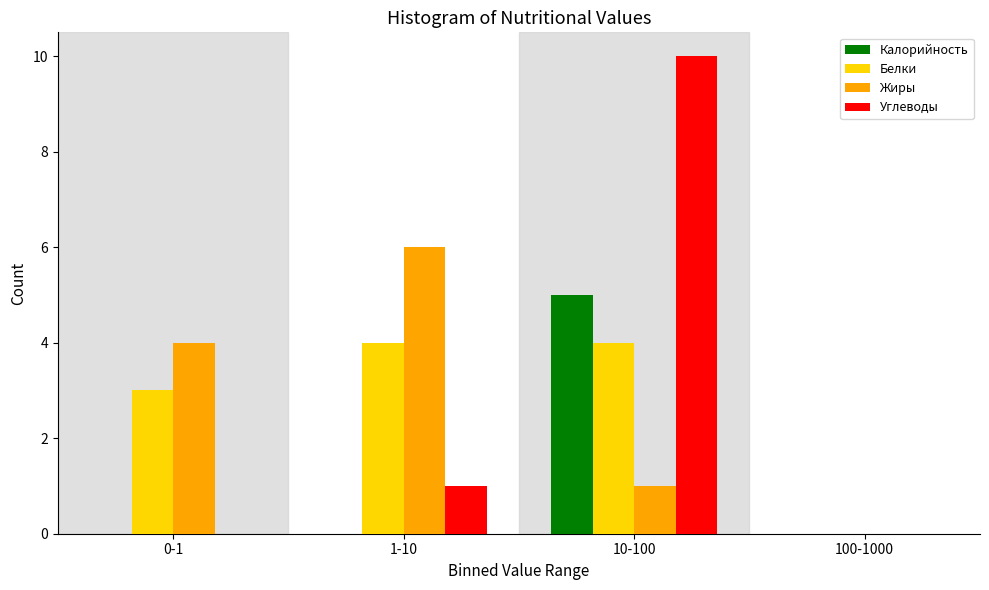

Reading left to right, what are all the values shown in this chart?

Калорийность: 0-1=0	1-10=0	10-100=5	100-1000=0
Белки: 0-1=3	1-10=4	10-100=4	100-1000=0
Жиры: 0-1=4	1-10=6	10-100=1	100-1000=0
Углеводы: 0-1=0	1-10=1	10-100=10	100-1000=0